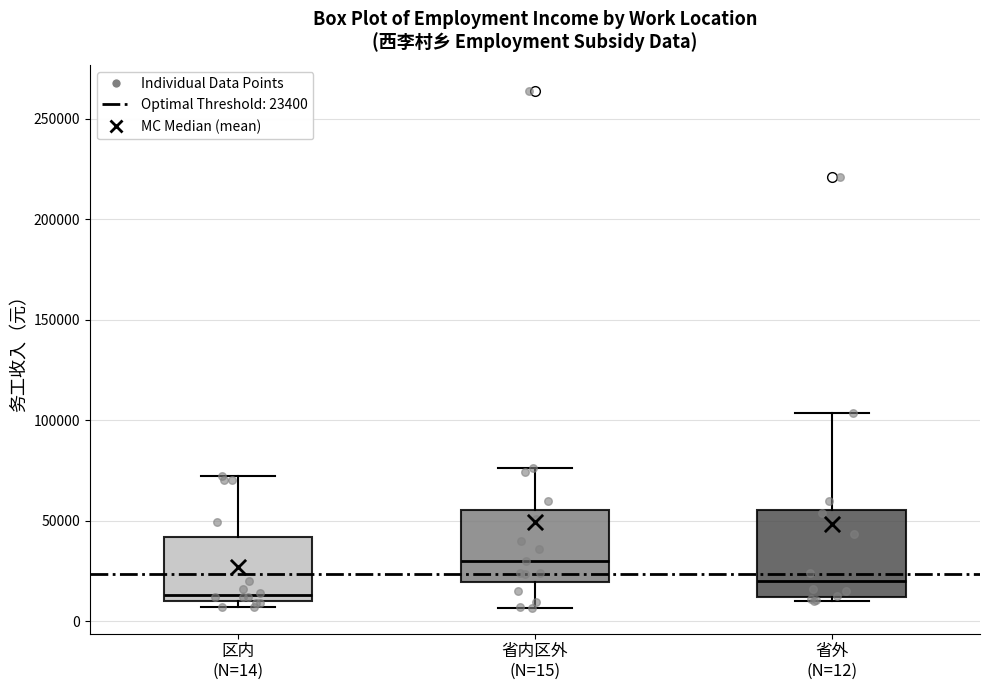

Reading left to right, transcribe this box plot: for each box, give where its median line is, the range the box spans, and where its two whiskers end, as read against the y-axis. The values are not printed on the chart, so give them approximately, as read against the axis.

区内 (N=14): median 15000, box 10000 to 40000, whiskers 5000 to 70000
省内区外 (N=15): median 30000, box 20000 to 55000, whiskers 5000 to 75000
省外 (N=12): median 20000, box 10000 to 55000, whiskers 10000 (just below the box's lower edge) to 105000